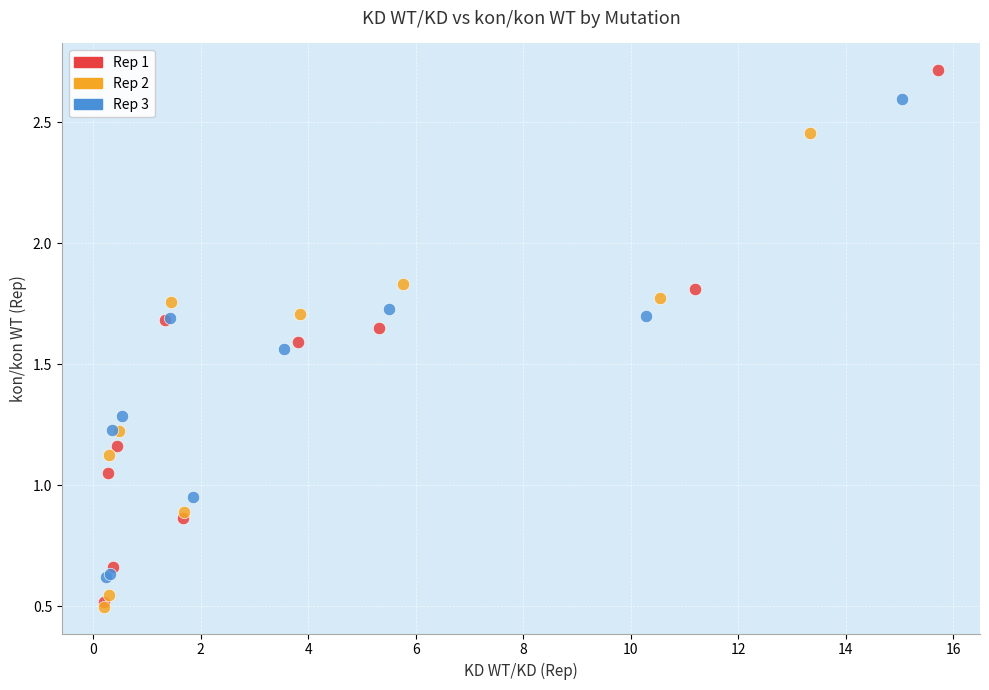

Which series has the widest spread of Y values?

Rep 1